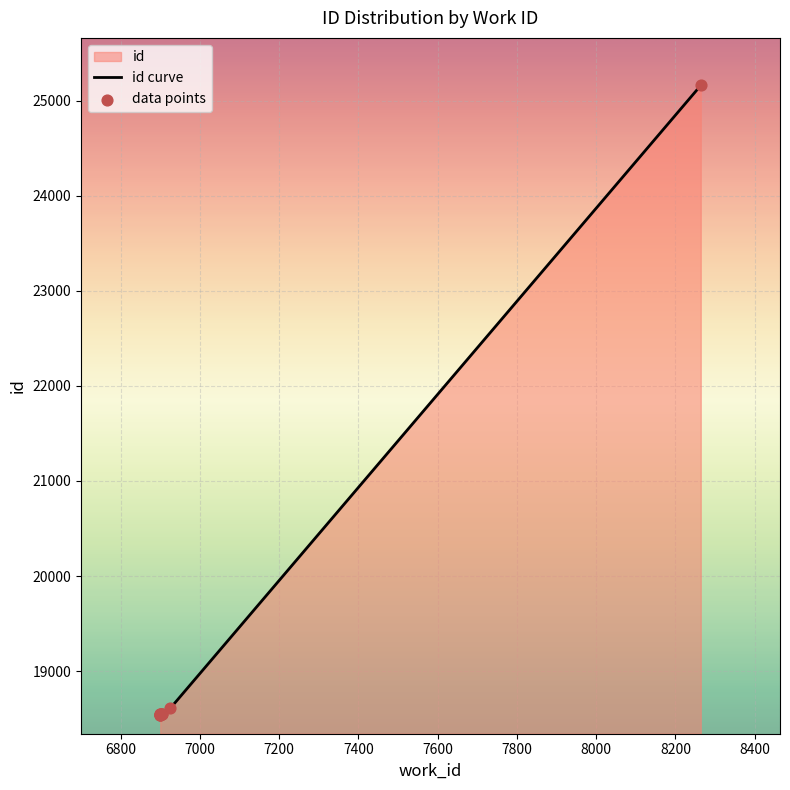

Between 8264 and 6900, which is larger?

8264